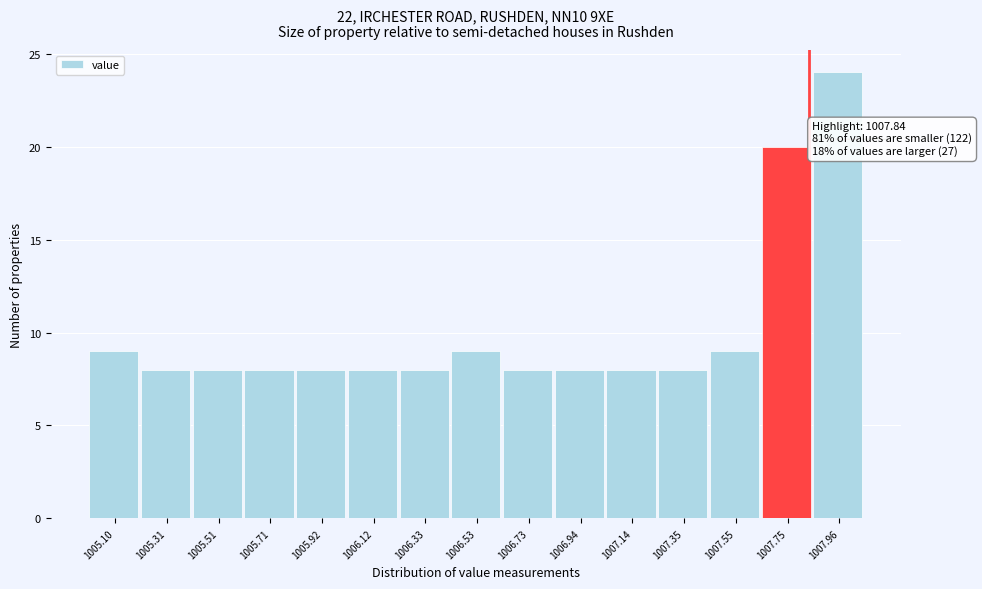

Over which range of the x-axis is the bar tallest?

1007.85 to 1008.05